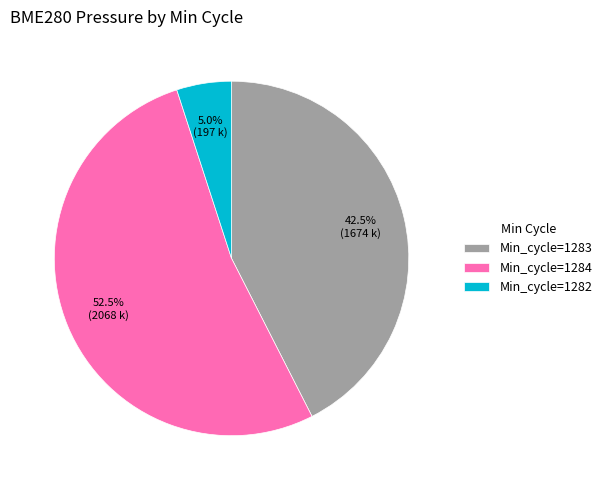

Count the number of slices in the pie.

3